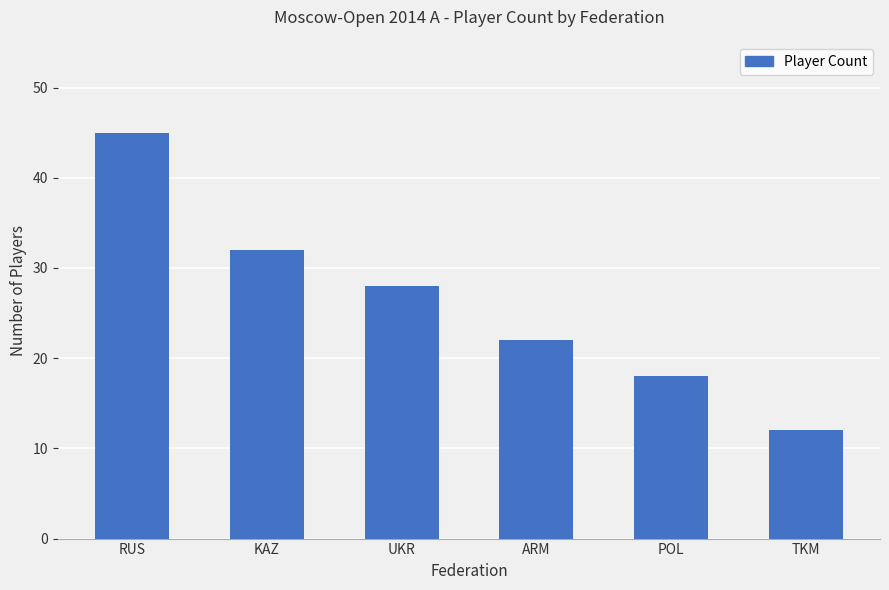

Which has a higher value, UKR or POL?

UKR